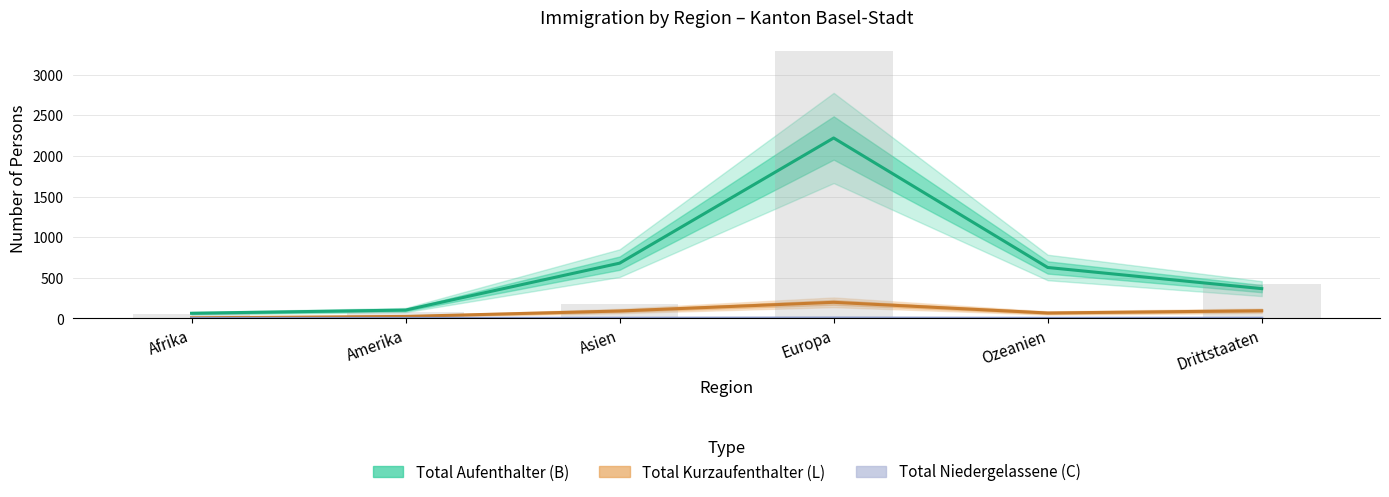

Reading left to right, what are all the values shown in this chart?

Total Aufenthalter (B): Afrika=64.0	Amerika=103.3	Asien=681.0	Europa=2222.5	Ozeanien=627.8	Drittstaaten=367.4
Total Kurzaufenthalter (L): Afrika=8.3	Amerika=24.8	Asien=91.8	Europa=199.0	Ozeanien=67.3	Drittstaaten=94.8
Total Niedergelassene (C): Afrika=0.0	Amerika=0.3	Asien=2.5	Europa=5.0	Ozeanien=1.7	Drittstaaten=2.5